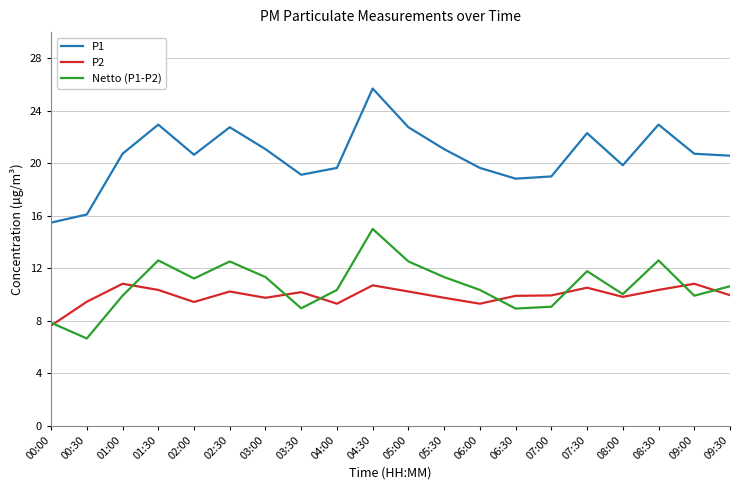

Which series has the largest total across all categories?

P1